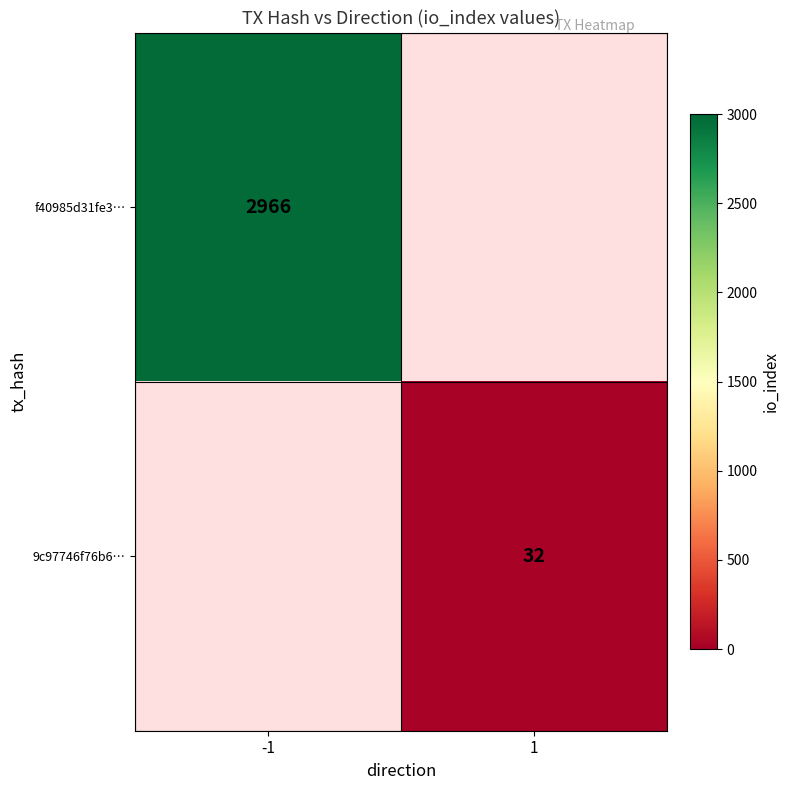

The 9c97746f76b6… series shows 6 at 1. True or false?

False